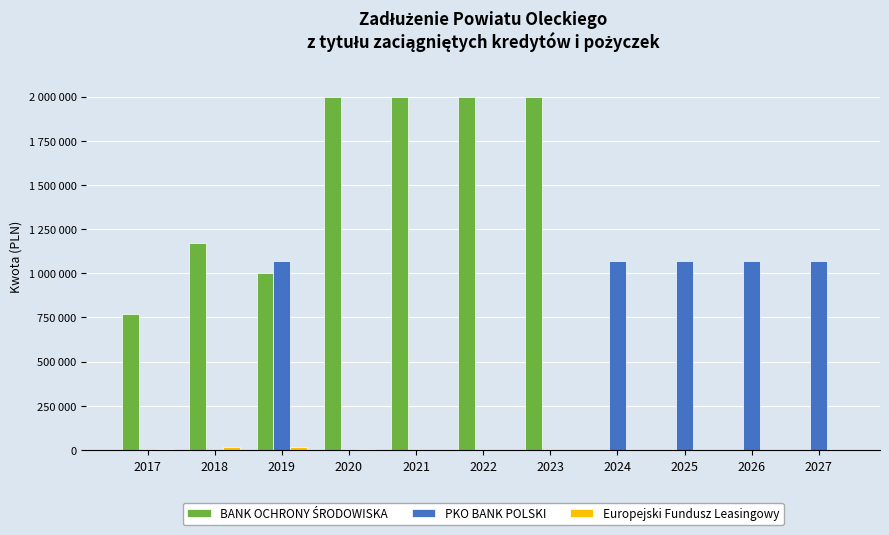

Are the bars horizontal?

No